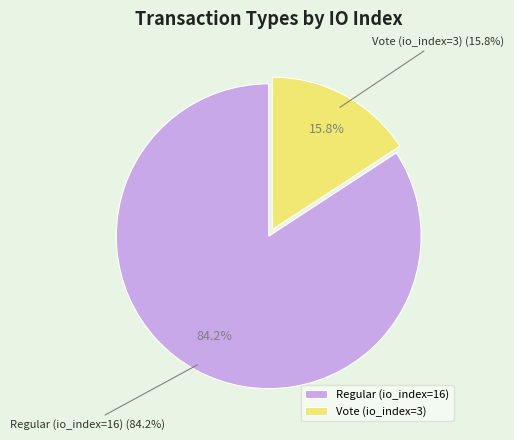

How many slices are in this pie chart?

2